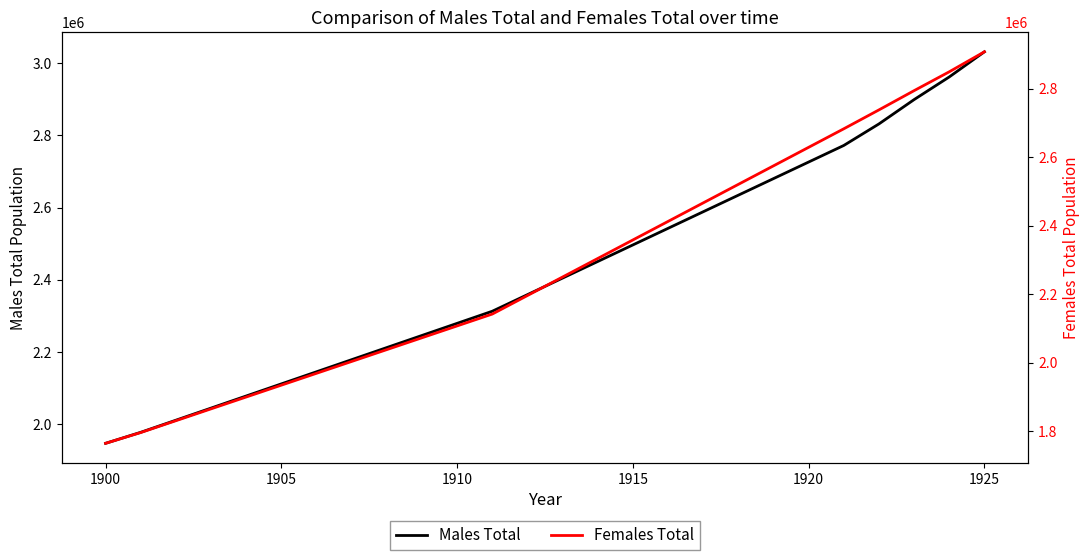

What is the label of the 7th point from the left?

1925